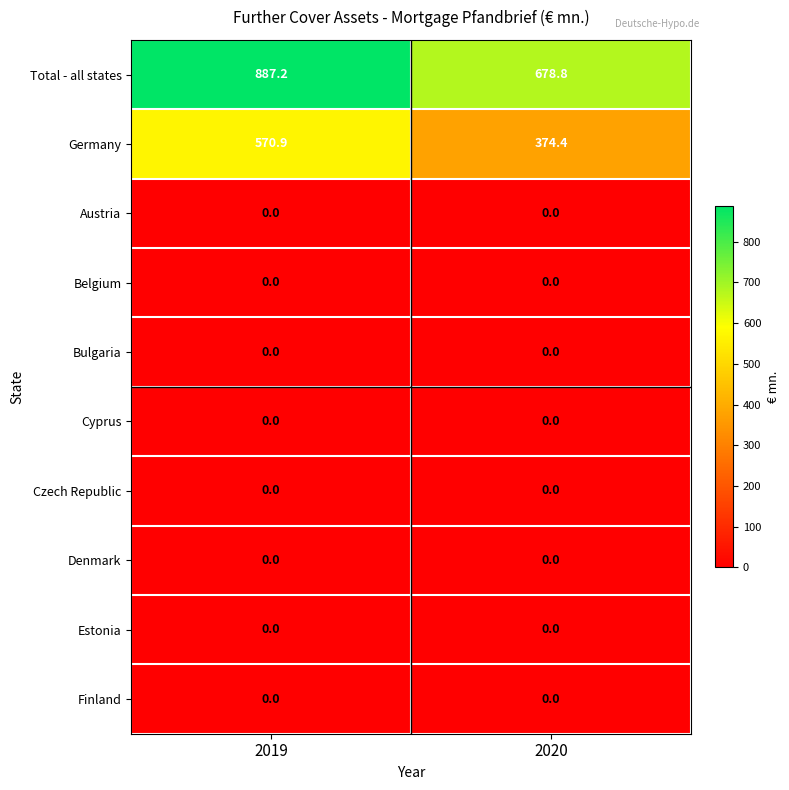

How many data points does each series have?

2